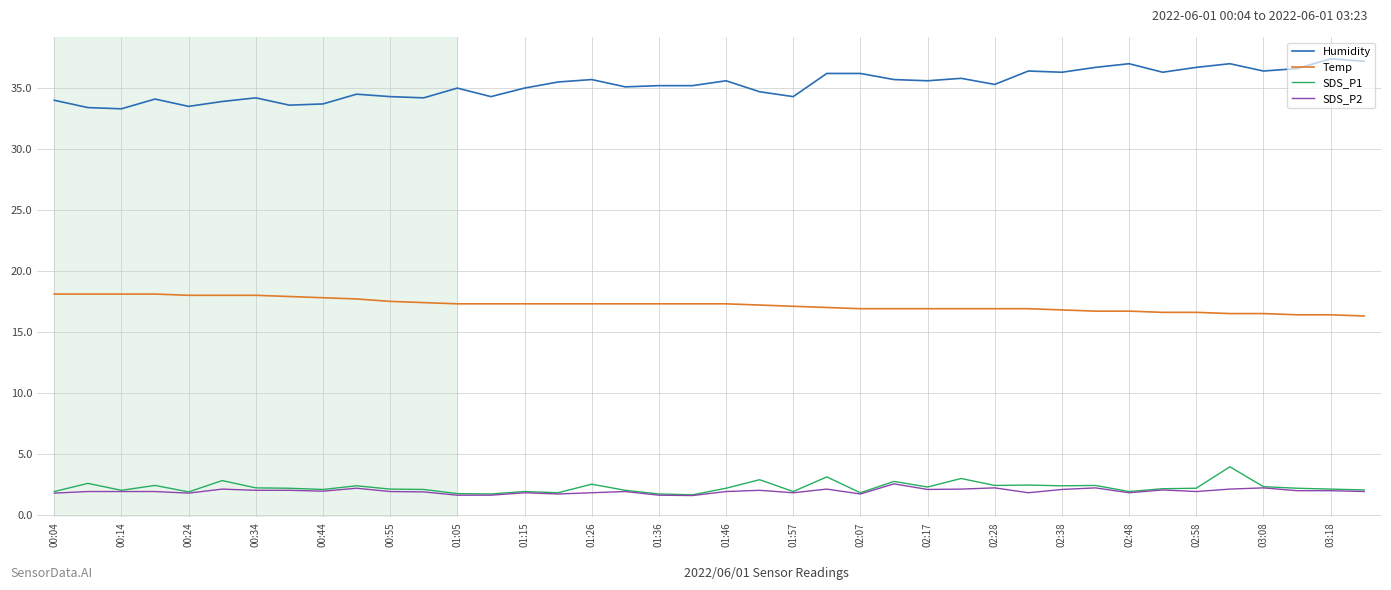

Which series has the largest total across all categories?

Humidity